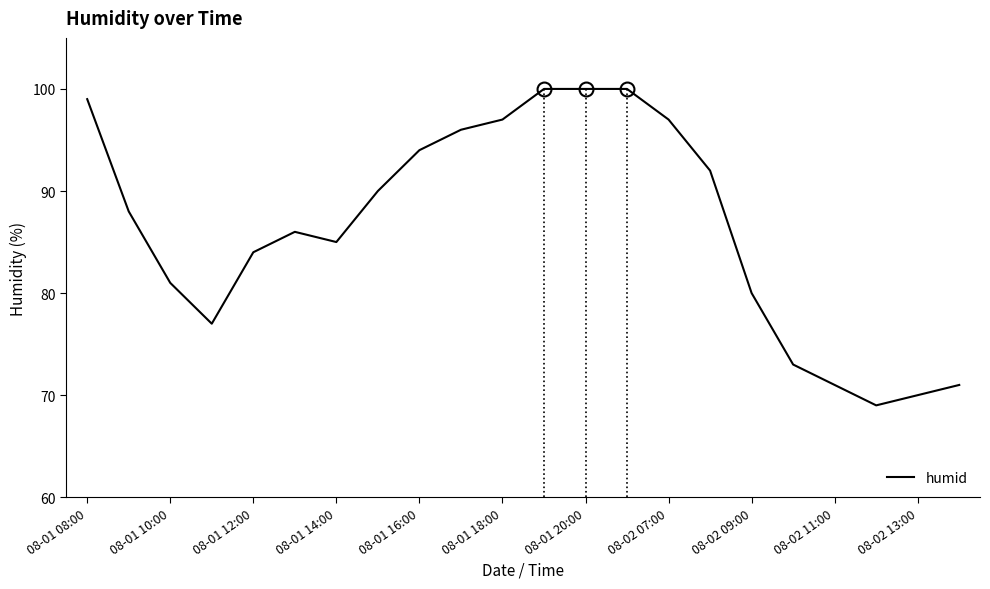

What is the greatest value displayed?

100